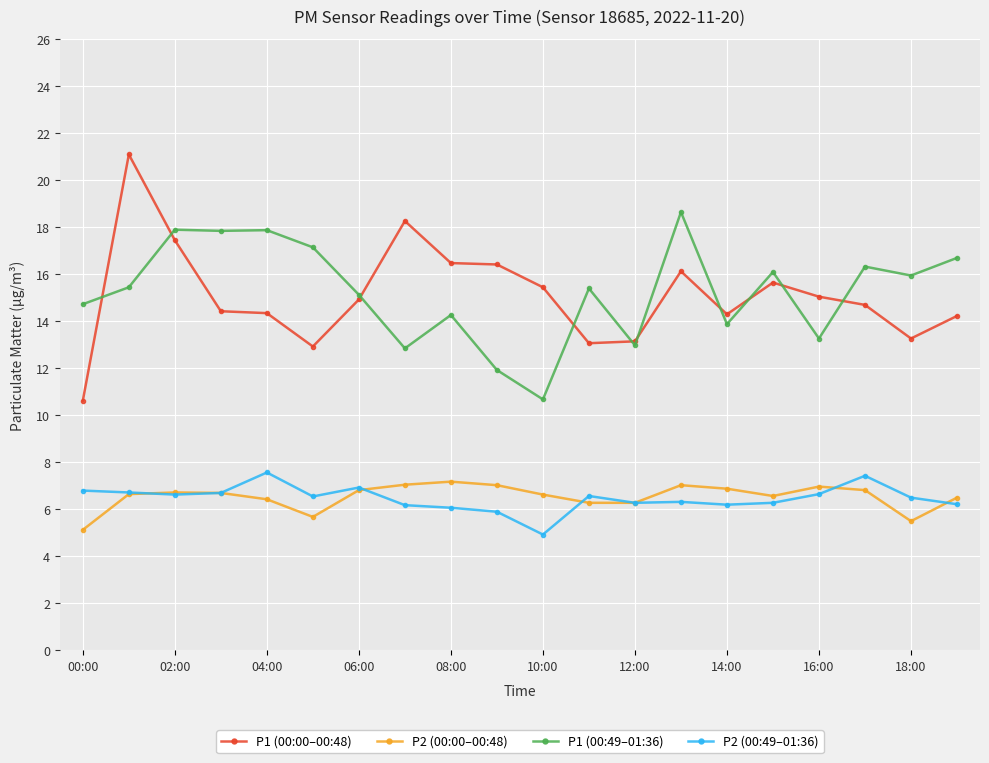

What is the value of the P2 (00:49–01:36) point at the 15th from the left?

6.2